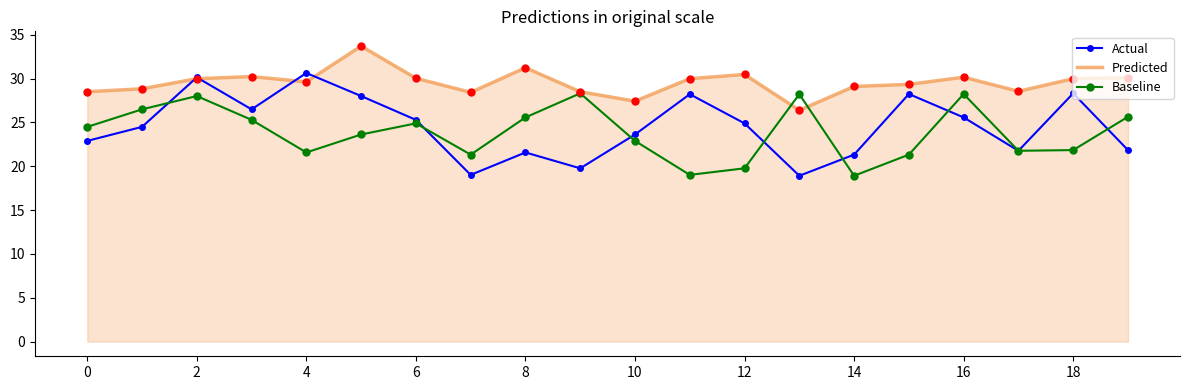

Which series has the largest total across all categories?

Predicted